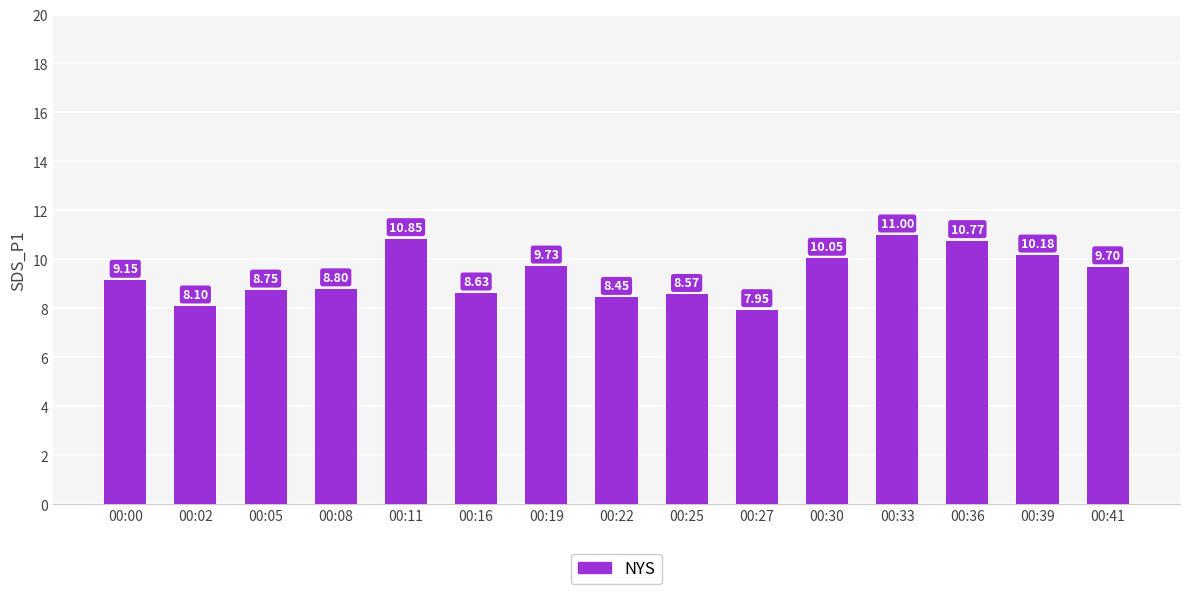

What is the sum of all values?

140.7